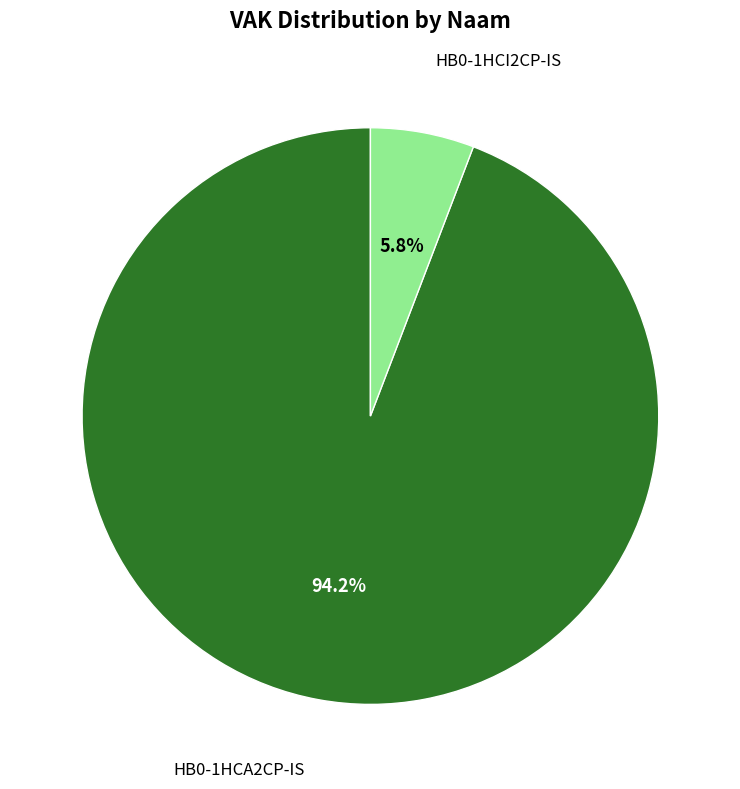

What is the majority slice?

HB0-1HCA2CP-IS